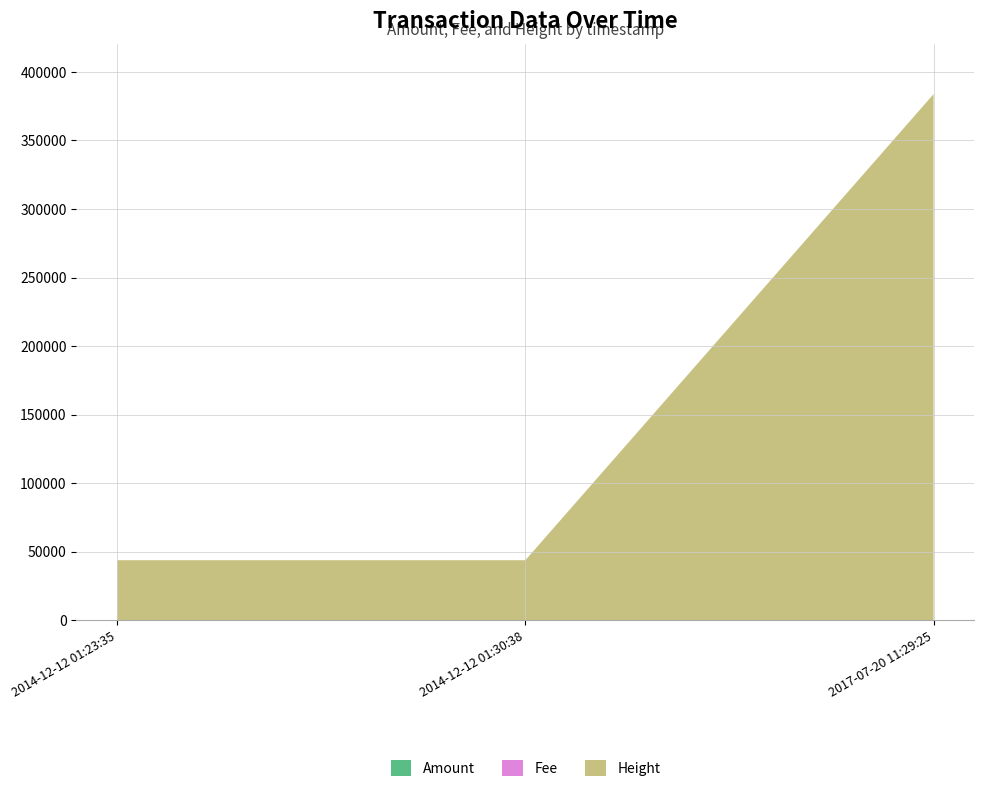

Reading left to right, transcribe all the data shown in this chart.

Amount: 2014-12-12 01:23:35=6	2014-12-12 01:30:38=5	2017-07-20 11:29:25=0
Fee: 2014-12-12 01:23:35=1	2014-12-12 01:30:38=1	2017-07-20 11:29:25=1
Height: 2014-12-12 01:23:35=43822	2014-12-12 01:30:38=43825	2017-07-20 11:29:25=383780